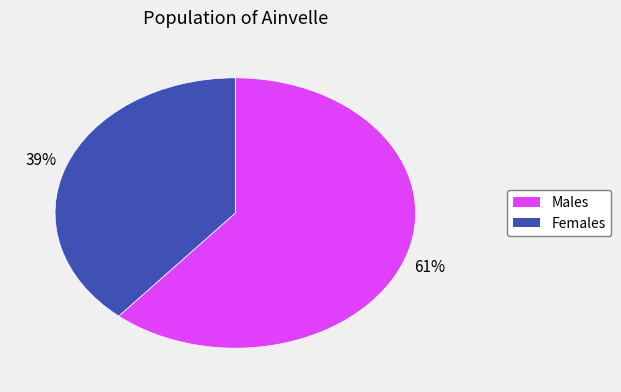

To the nearest percent, what is the average slice percentage?

50%